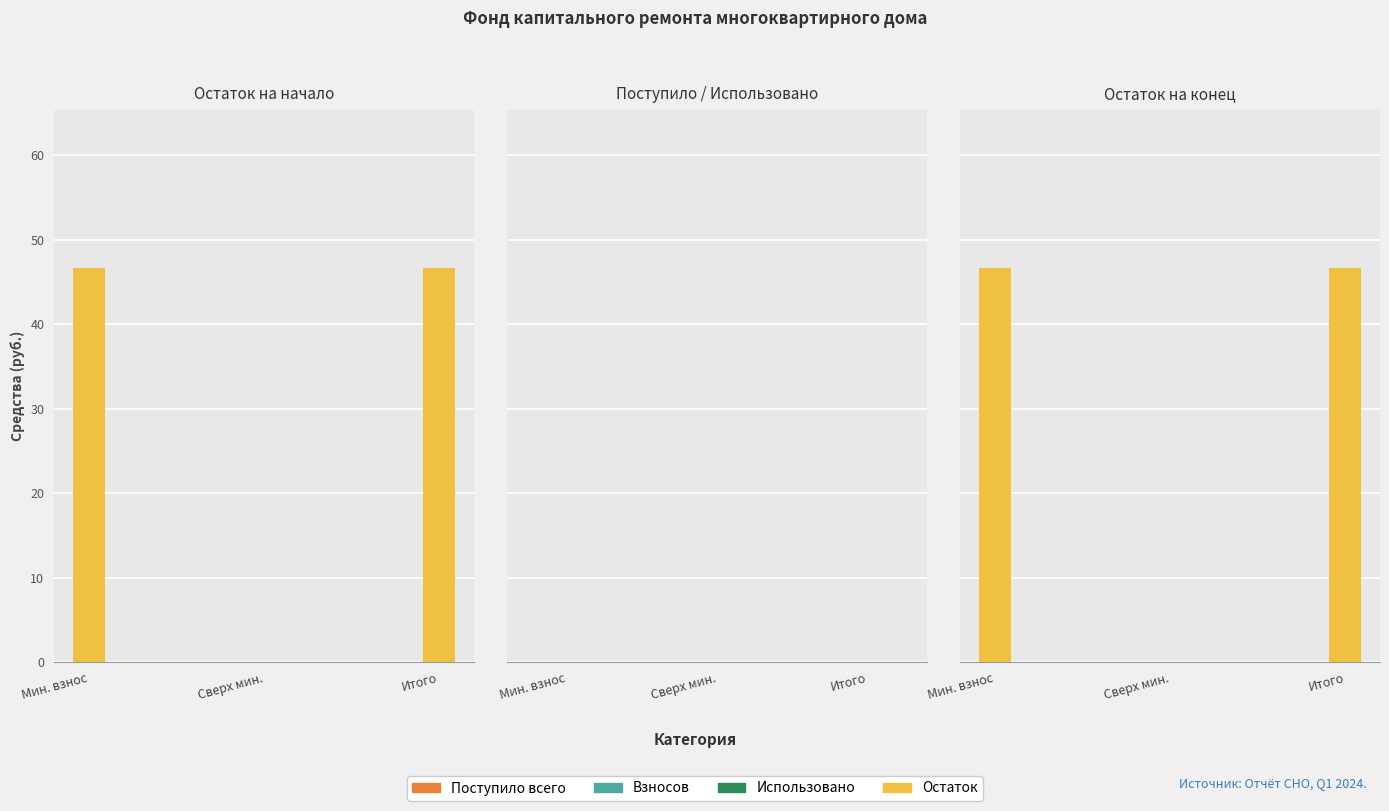

Rank the series by their maximum value, from highest to lowest.

Остаток на начало, Остаток на конец, Поступило всего, Взносов, Использовано